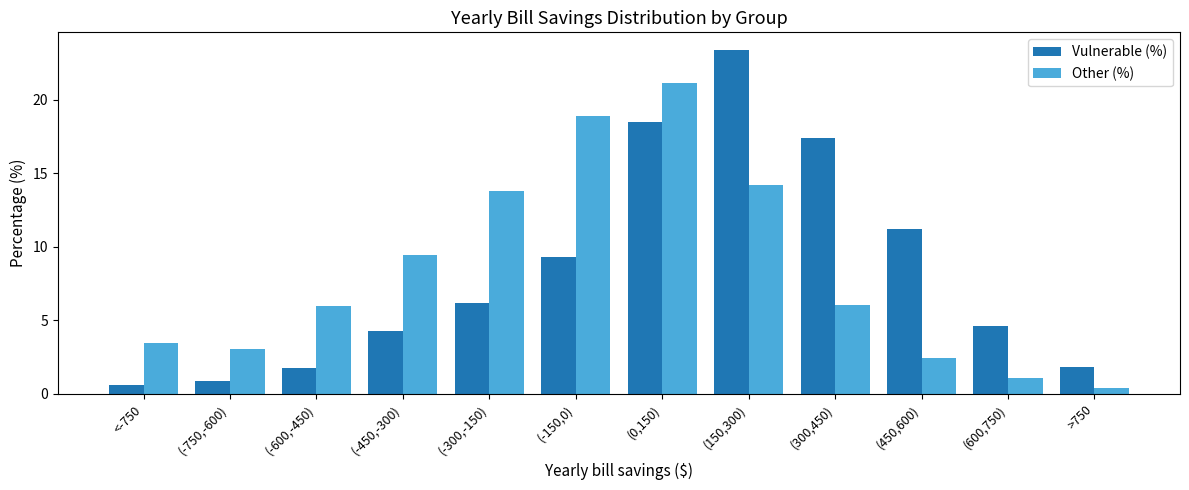

True or false: Vulnerable (%) has a value of 9.3 at (-150,0).

True